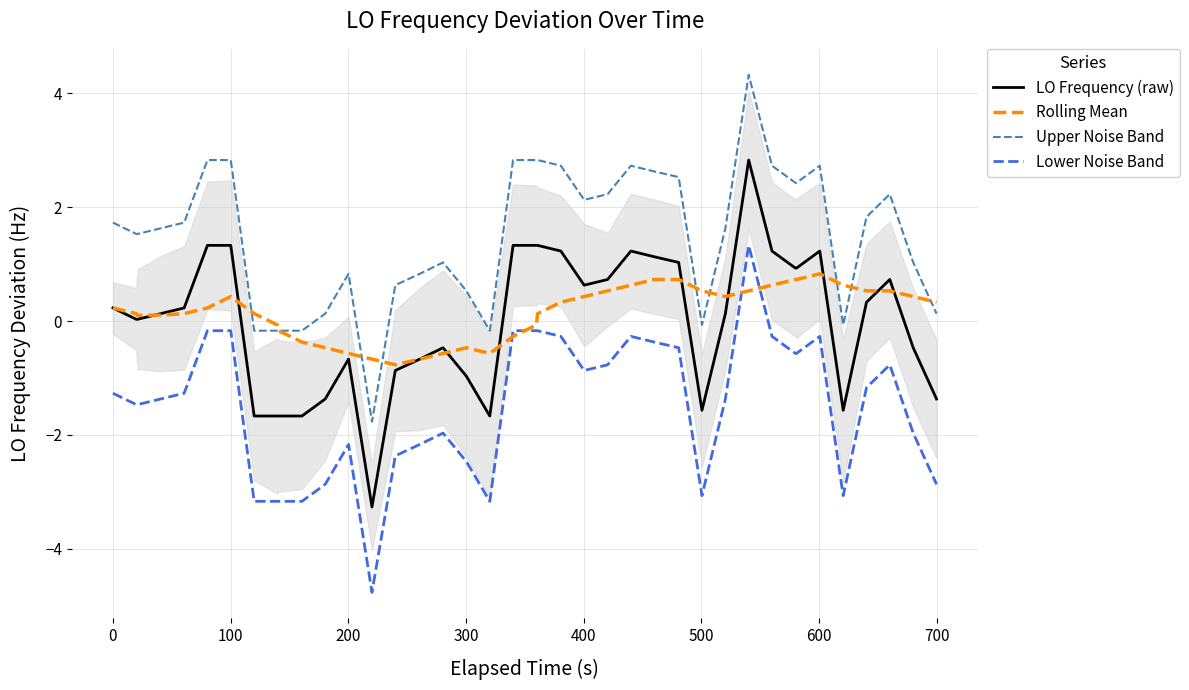

After their last crossing, which series has the higher values: Rolling Mean or Upper Noise Band?

Rolling Mean